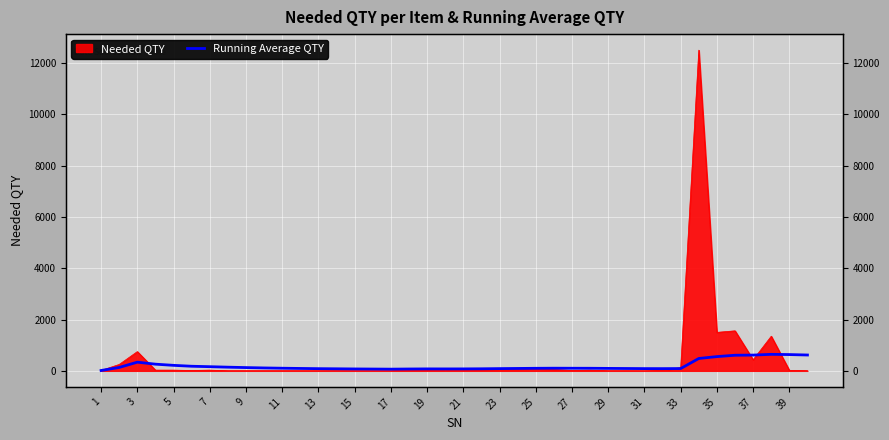

What is the change in value from 9 to 11?

-35